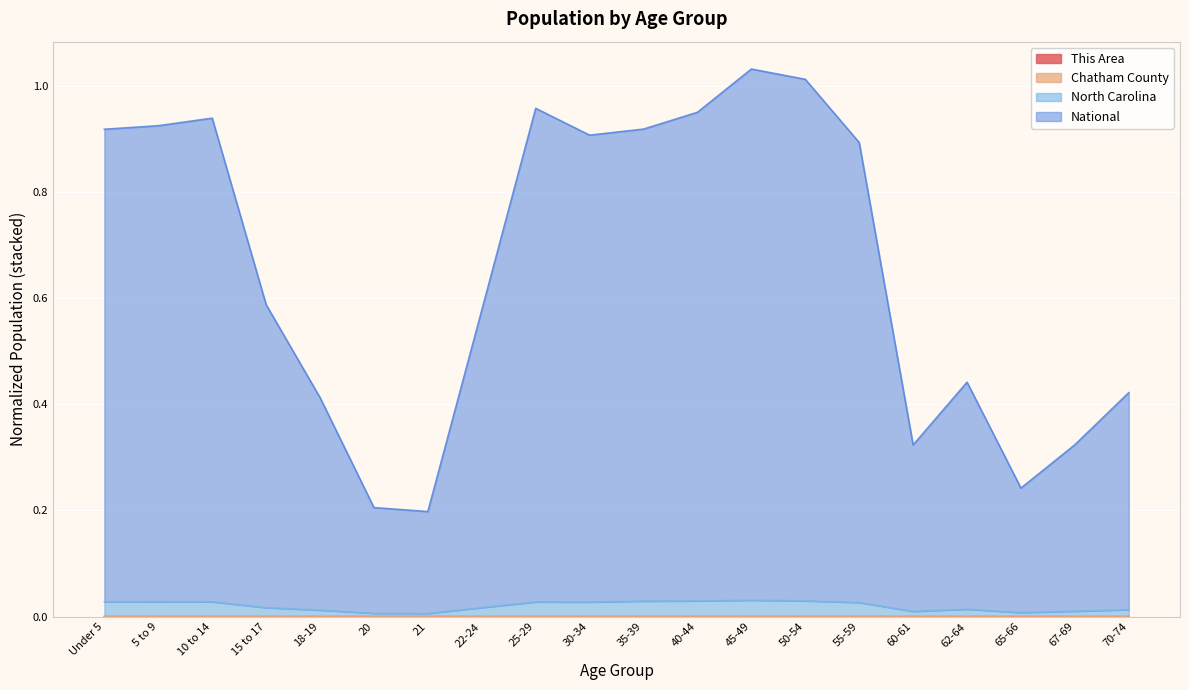

Where is the first local maximum for Chatham County?

5 to 9